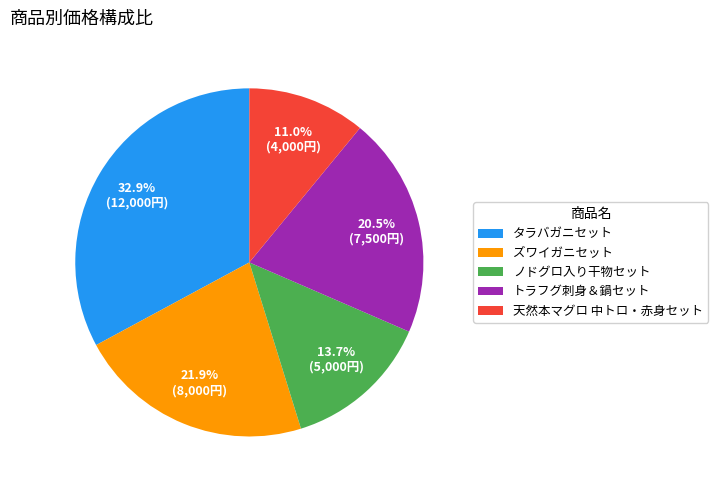

What percentage is the 天然本マグロ 中トロ・赤身セット slice, to the nearest percent?

11%